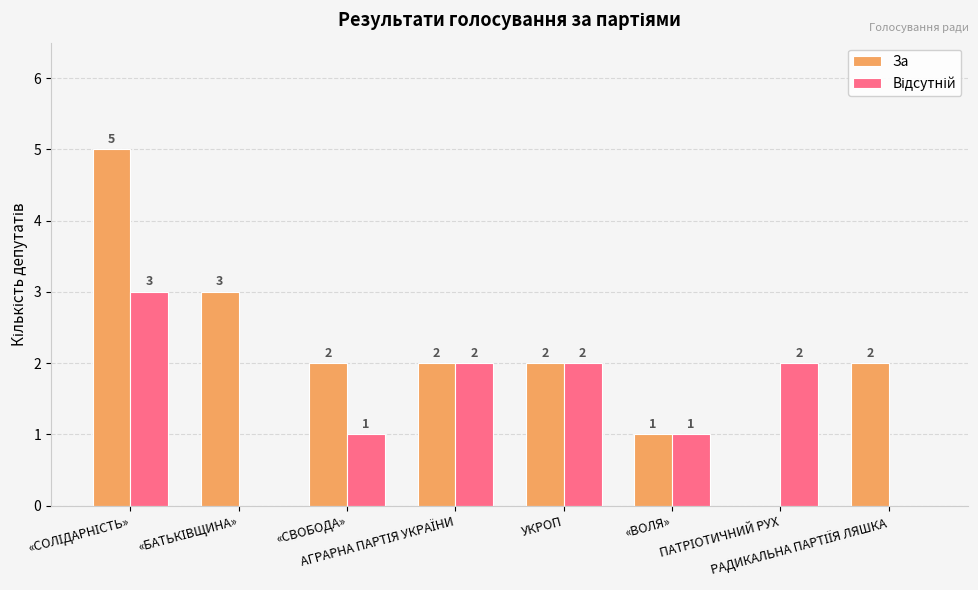

How many distinct data groups are displayed?

2